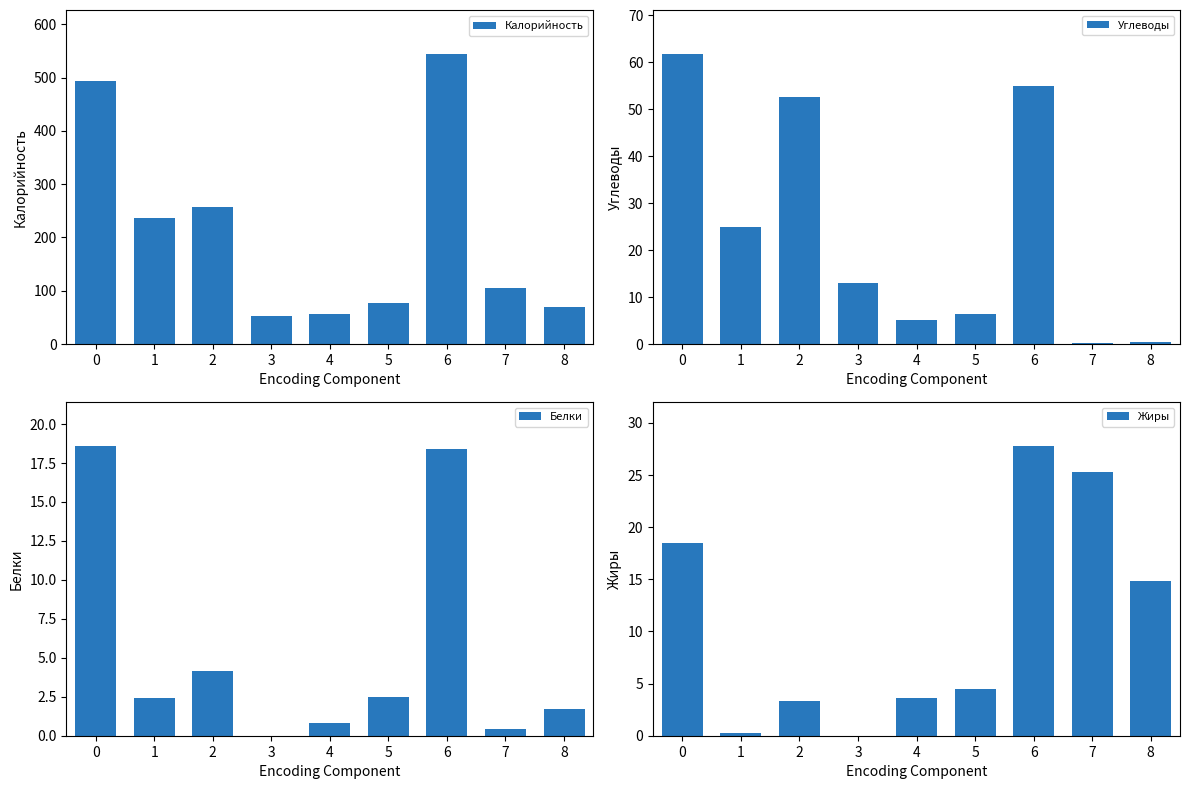

Read the Калорийность value at 2.

256.2